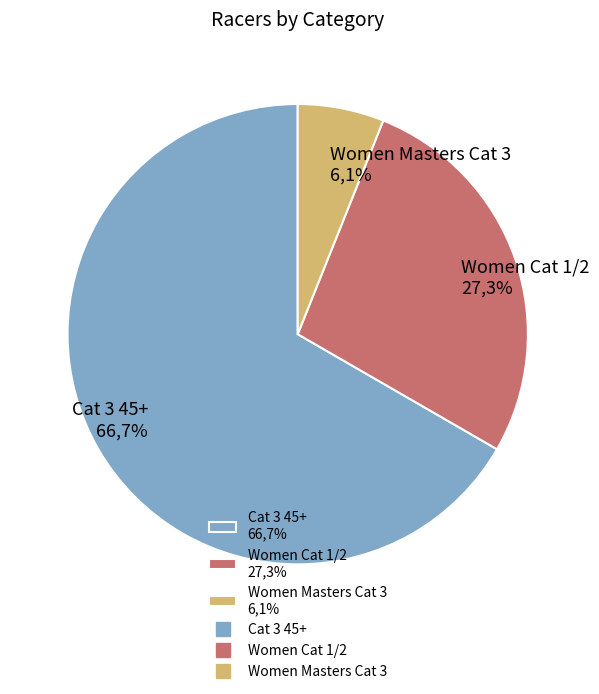

To the nearest percent, what portion does Women Cat 1/2 represent?

27%